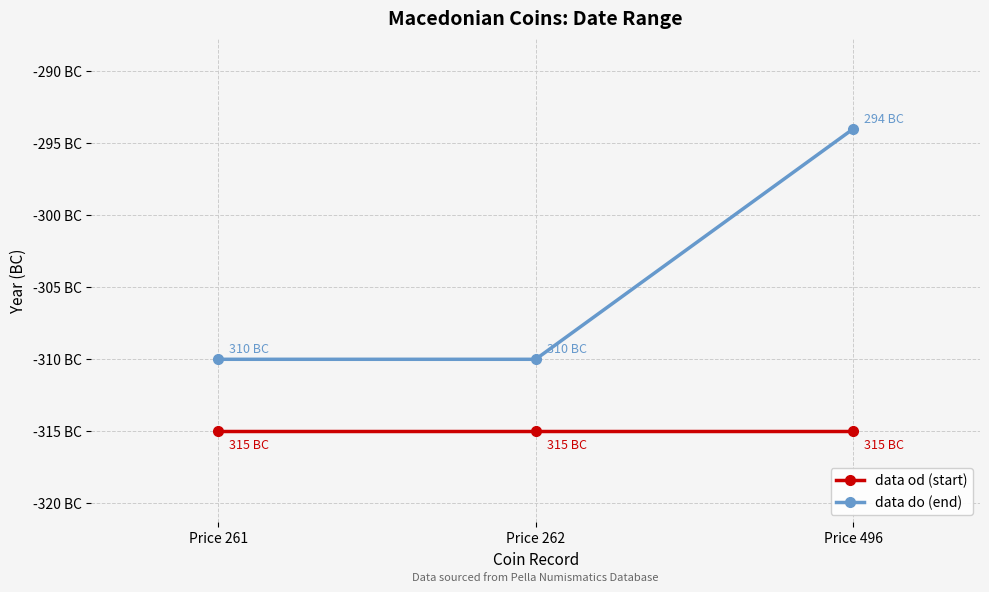

What are all the series names shown in the legend?

data od (start), data do (end)